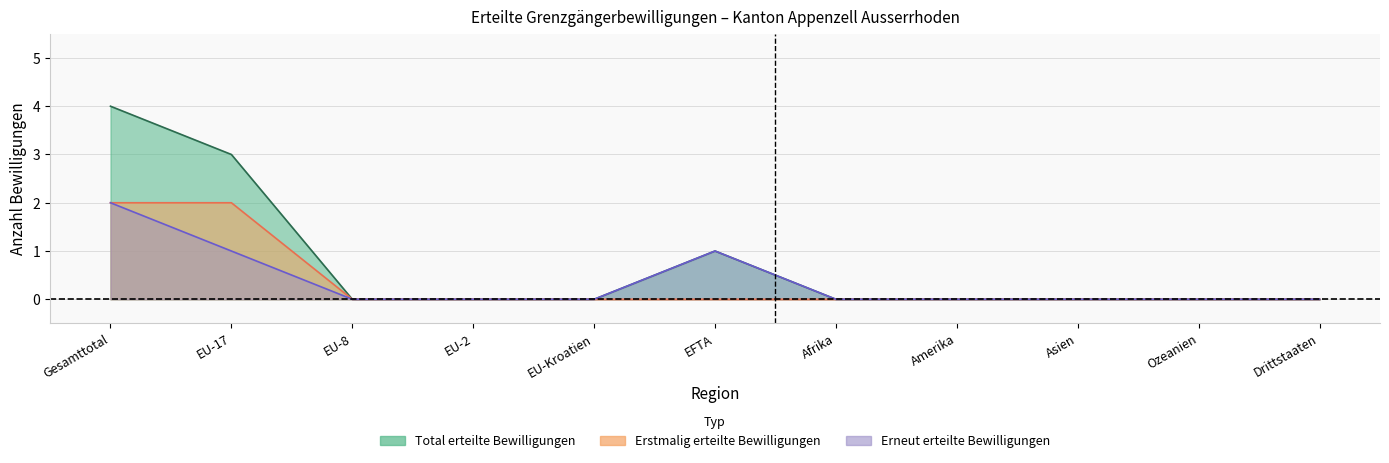

Which series has the widest spread of values?

Total erteilte